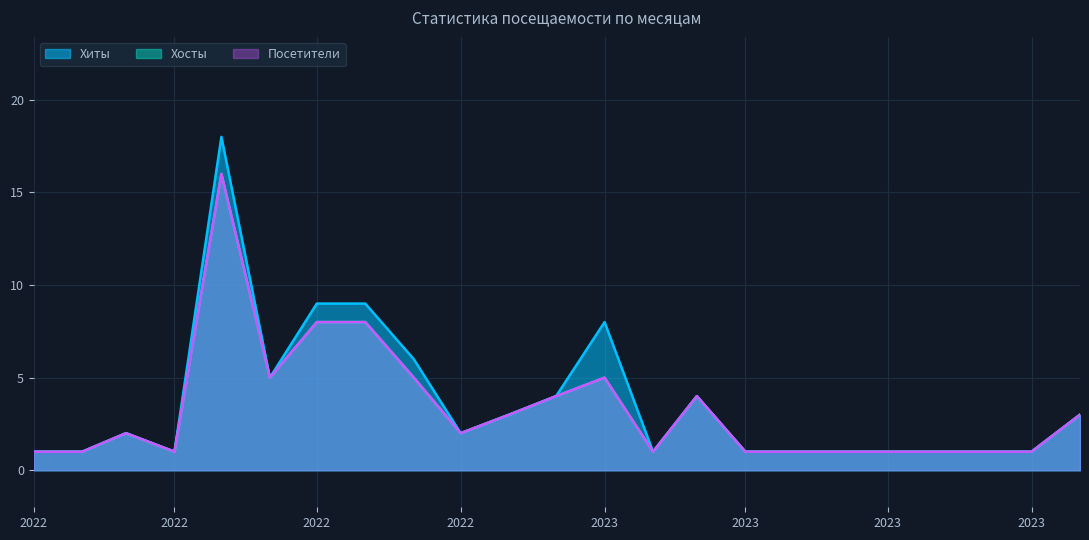

True or false: Хосты has a value of 1 at 2023.

True